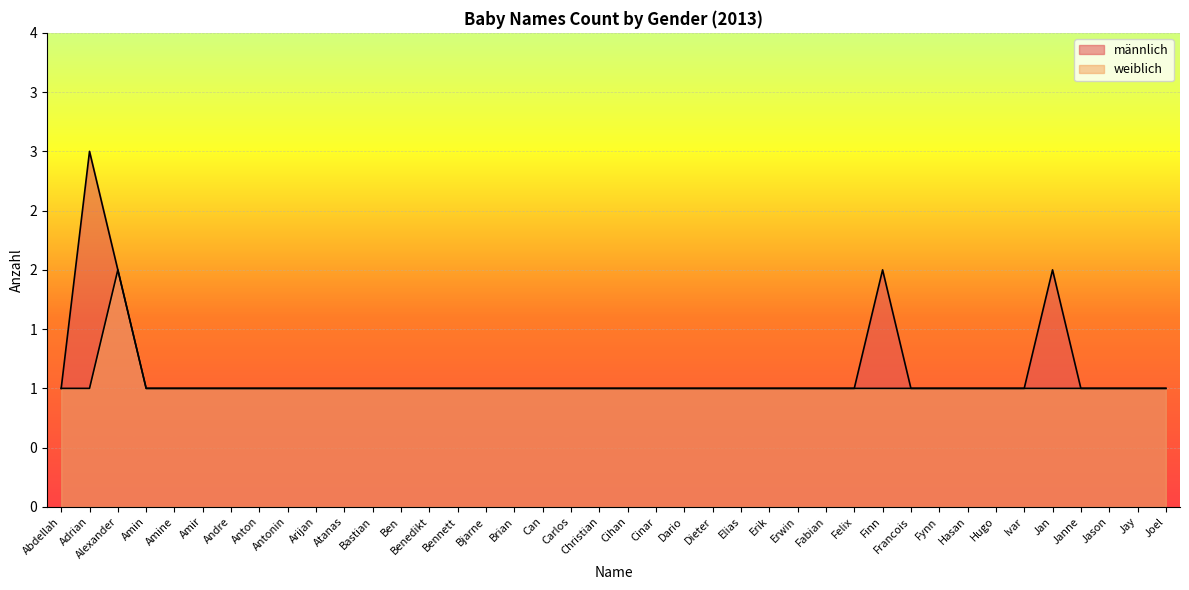

Does the chart display data point markers on the line(s)?

No